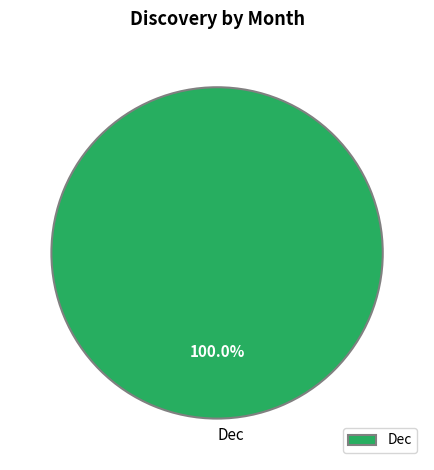

Is there any slice that represents more than half of the pie?

Yes